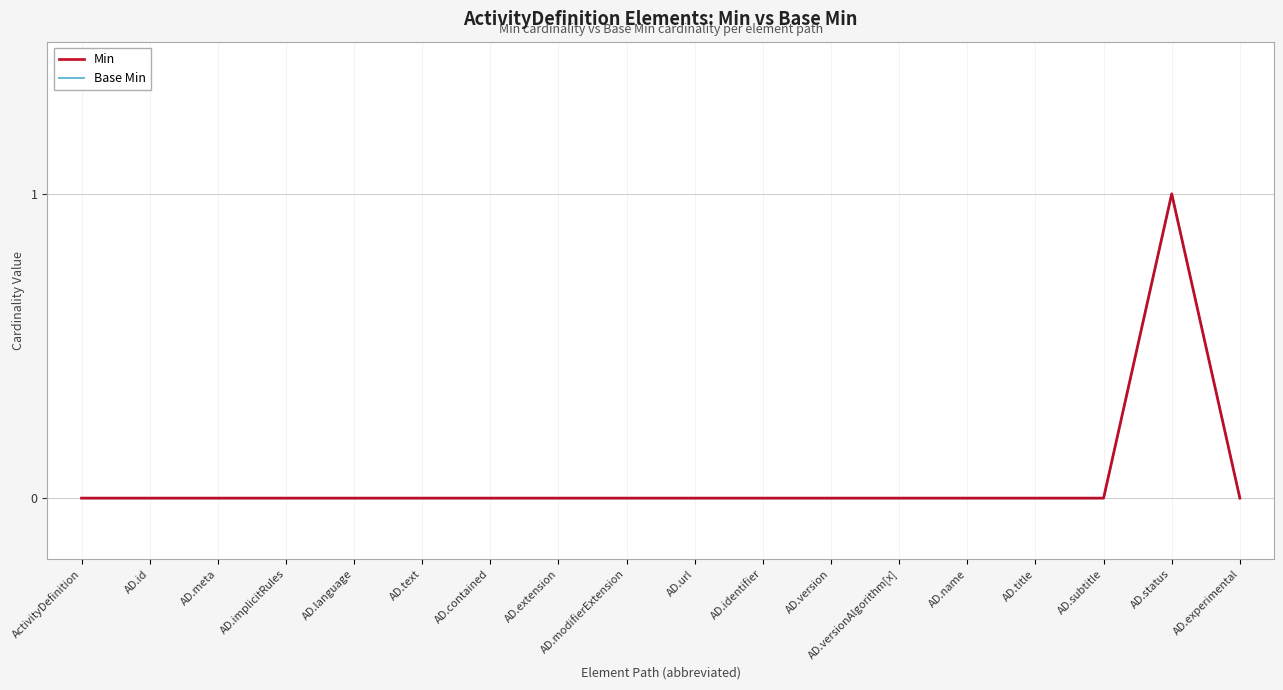

What is the highest value of the Base Min series?

1